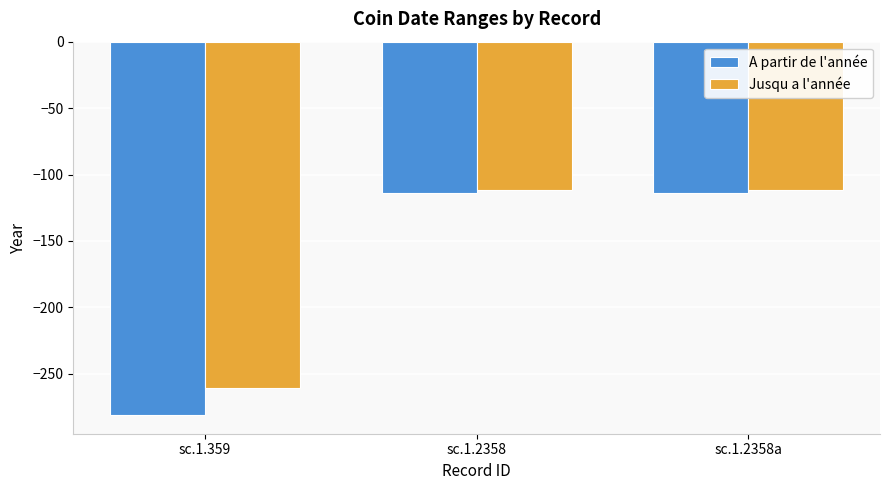

What is the total value across all series at sc.1.2358a?

-226